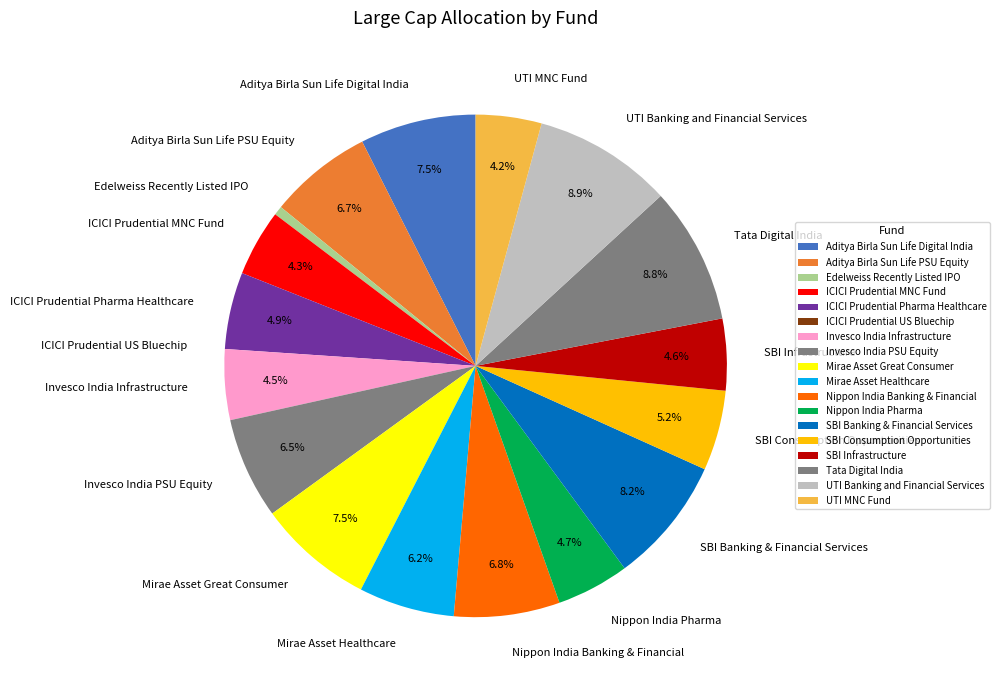

What is the ratio of the value at Nippon India Banking & Financial to the value at Aditya Birla Sun Life Digital India?

0.9